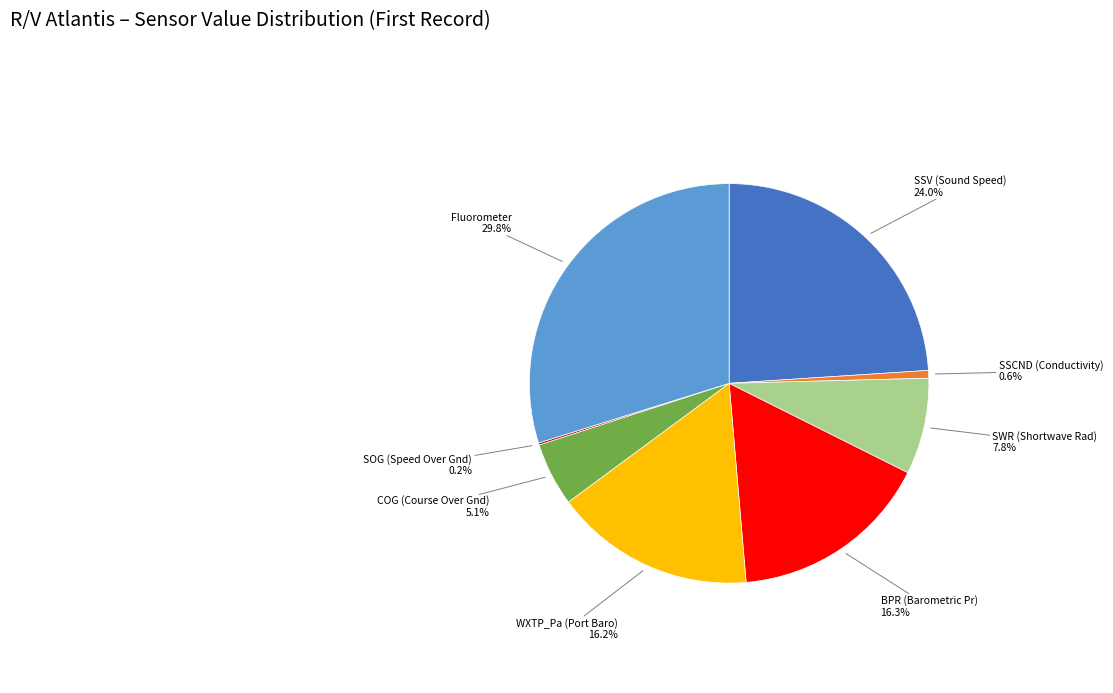

What percentage do WXTP_Pa (Port Baro) and BPR (Barometric Pr) together represent?

32.5%